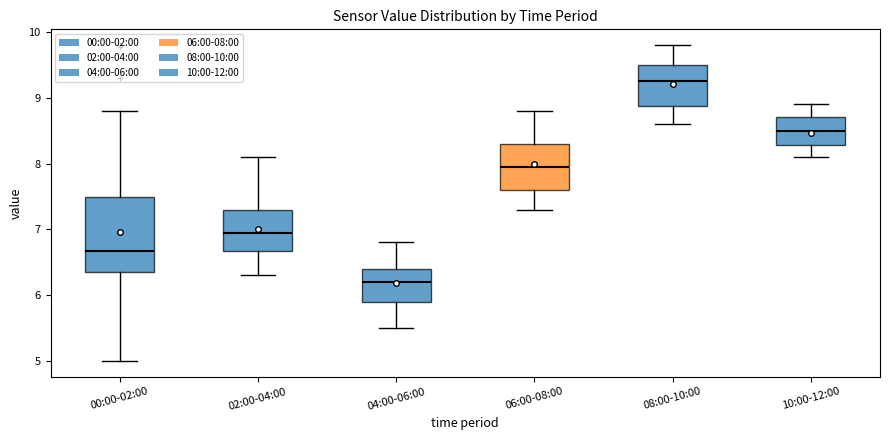

Reading left to right, read every box against the y-axis: the position of its median line, the range the box covers, and the ends of its whiskers. The values are not printed on the chart, so give them approximately, as read against the axis.

00:00-02:00: median 6.7, box 6.3 to 7.5, whiskers 5.0 to 8.8
02:00-04:00: median 7.0, box 6.7 to 7.3, whiskers 6.3 to 8.1
04:00-06:00: median 6.2, box 5.9 to 6.4, whiskers 5.5 to 6.8
06:00-08:00: median 8.0, box 7.6 to 8.3, whiskers 7.3 to 8.8
08:00-10:00: median 9.3, box 8.9 to 9.5, whiskers 8.6 to 9.8
10:00-12:00: median 8.5, box 8.3 to 8.7, whiskers 8.1 to 8.9